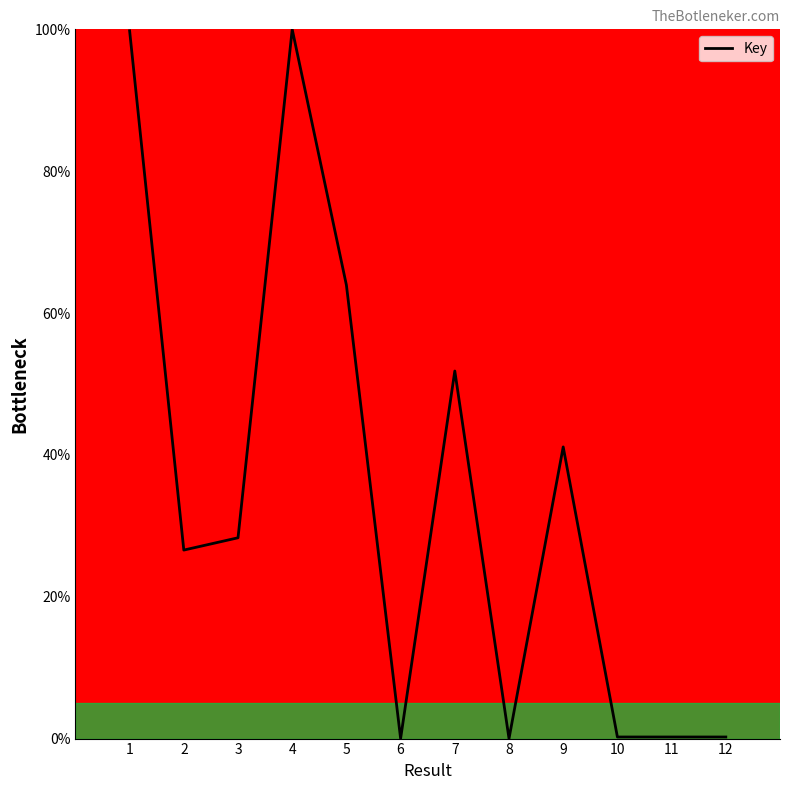

The value at 1 is 22.0. True or false?

False